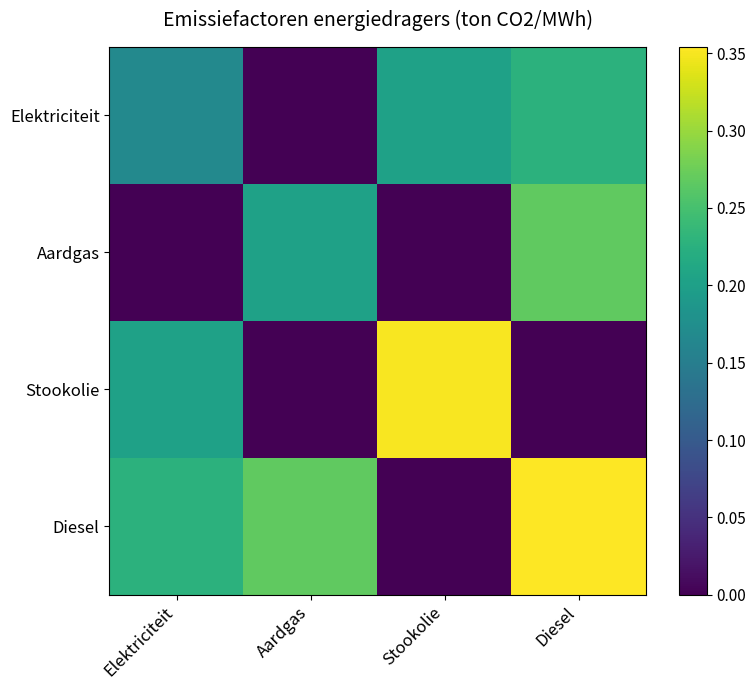

Reading right to left, what are all the values shown in this chart?

Elektriciteit: Diesel=0.2	Stookolie=0.2	Aardgas=0.0	Elektriciteit=0.2
Aardgas: Diesel=0.3	Stookolie=0.0	Aardgas=0.2	Elektriciteit=0.0
Stookolie: Diesel=0.0	Stookolie=0.4	Aardgas=0.0	Elektriciteit=0.2
Diesel: Diesel=0.4	Stookolie=0.0	Aardgas=0.3	Elektriciteit=0.2